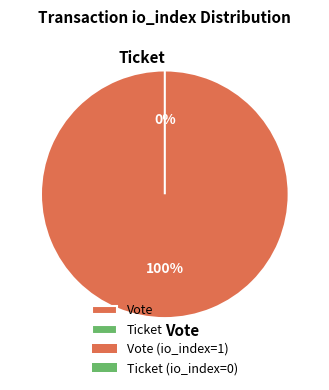

To the nearest percent, what percentage of the pie is Vote?

100%